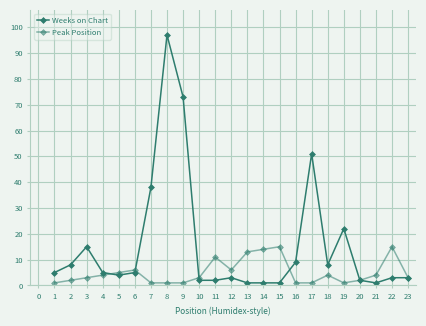

Reading right to left, list all the values displayed in this chart.

Weeks on Chart: 3	3	1	2	22	8	51	9	1	1	1	3	2	2	73	97	38	5	4	5	15	8	5
Peak Position: 3	15	4	2	1	4	1	1	15	14	13	6	11	3	1	1	1	6	5	4	3	2	1